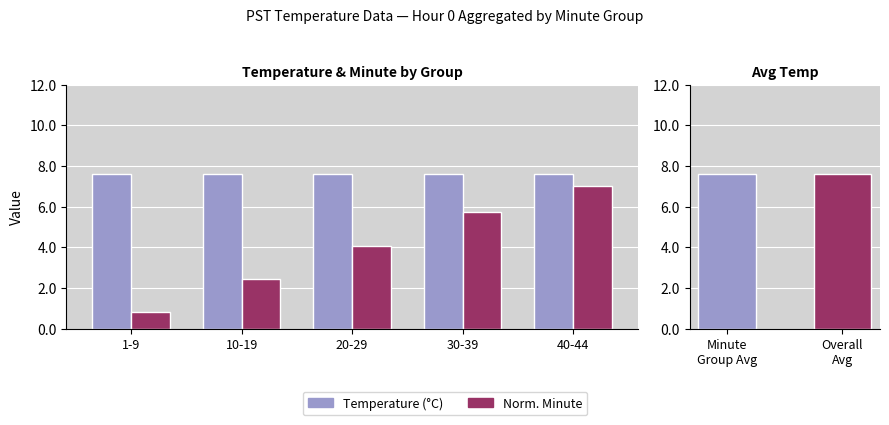

What is the sum of the Temperature (°C) values at 30-39 and 40-44?

15.2